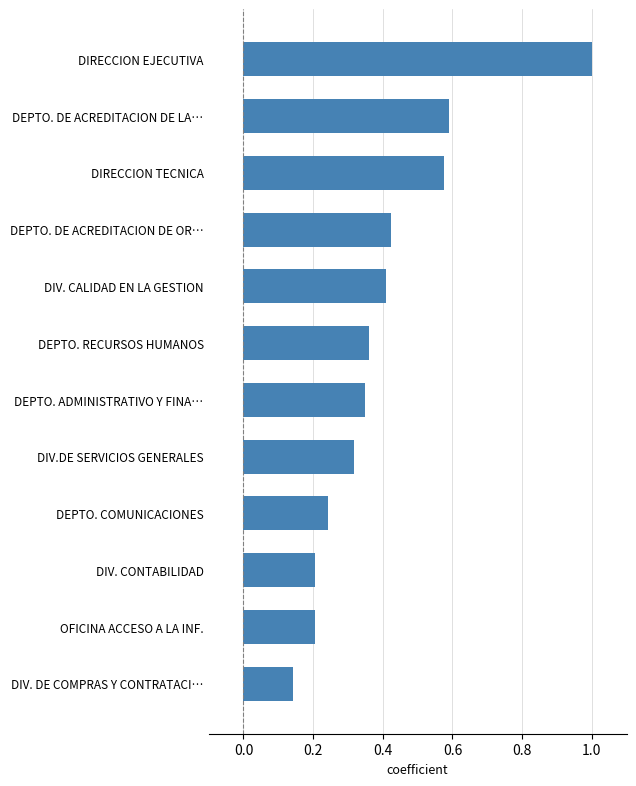

What is the difference between the maximum and minimum values?

0.9